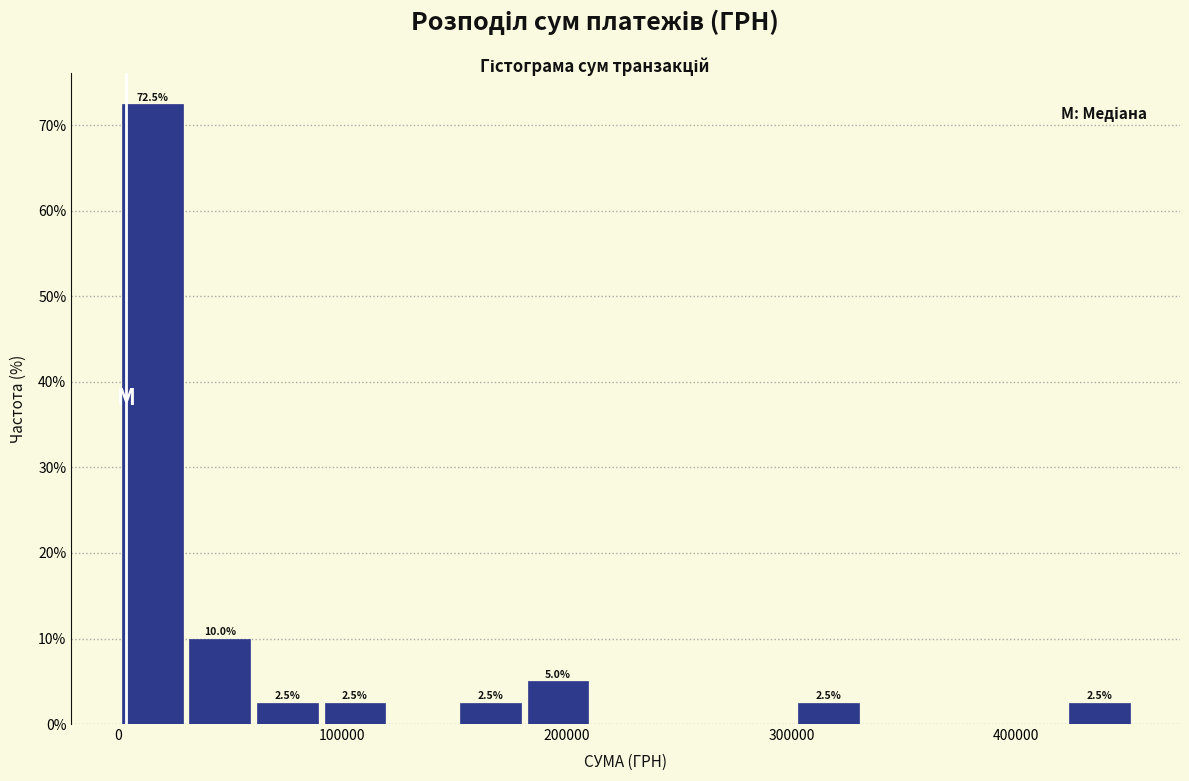

Read against the x-axis, roughly where is the centre of the tallest bar?

20000